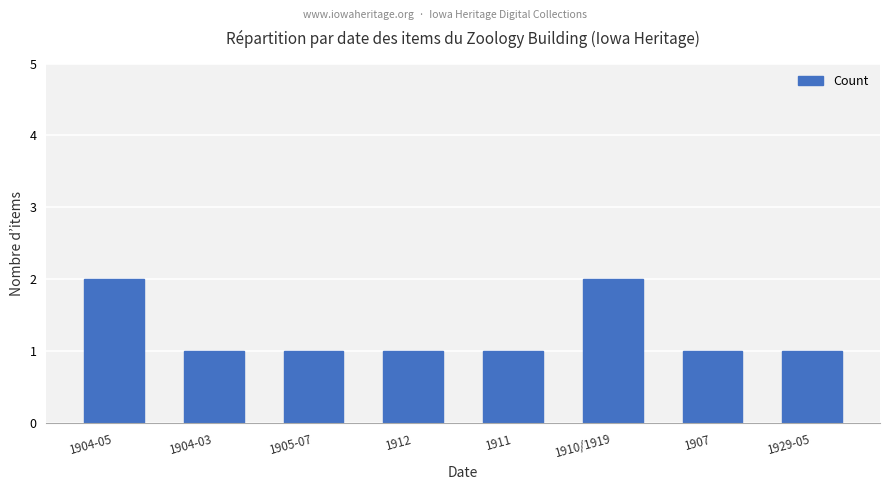

What is the difference between the maximum and minimum values?

1